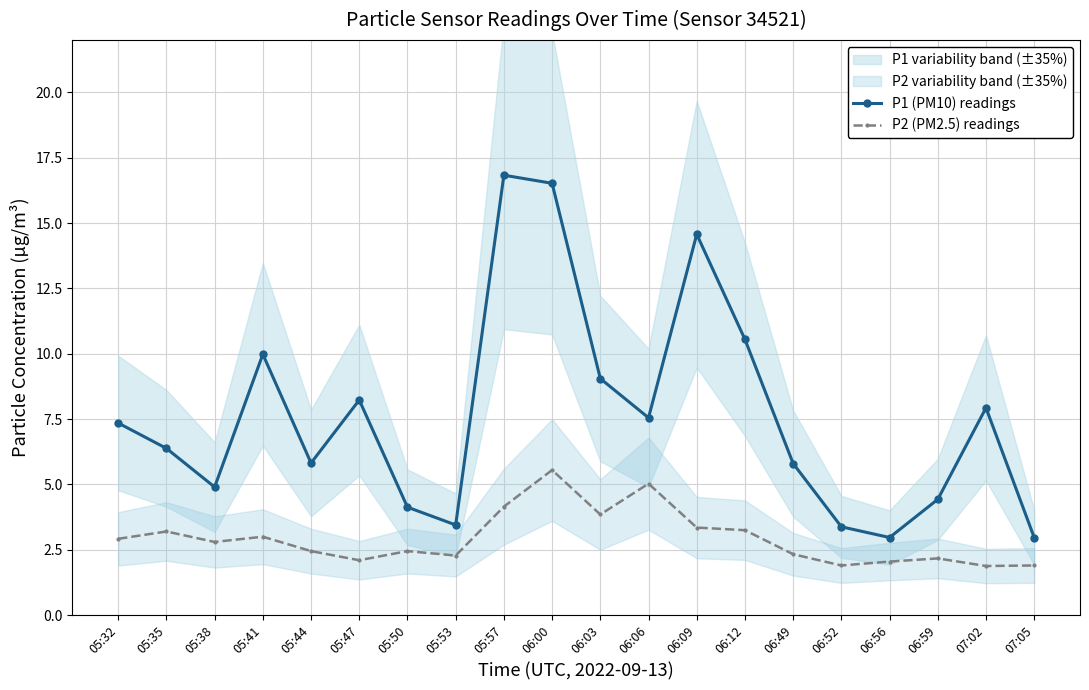

At which label does P1 (PM10) readings first exceed 7?

05:32